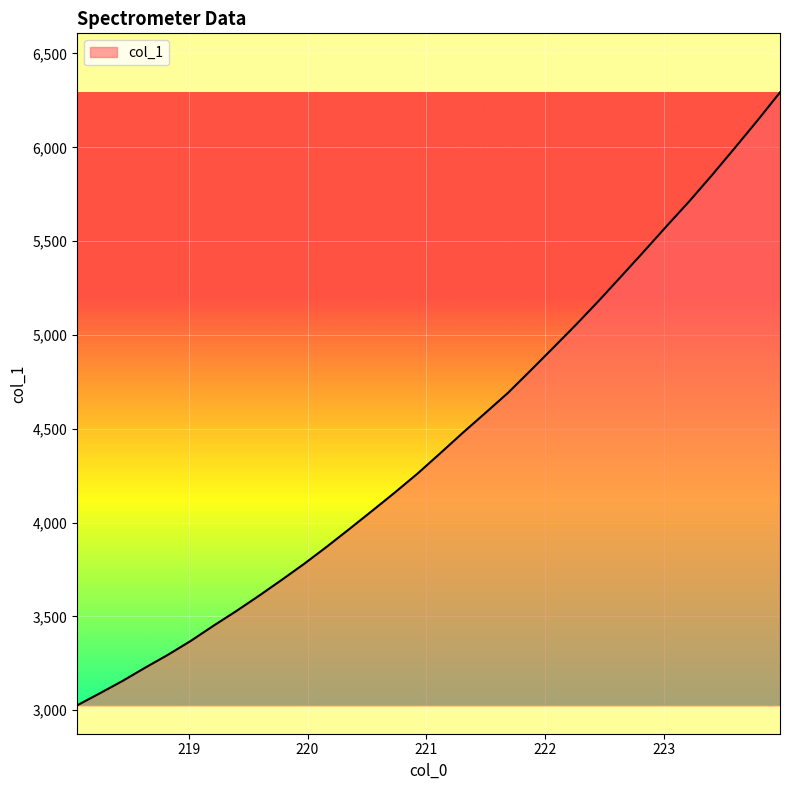

What is the greatest value displayed?

6292.7